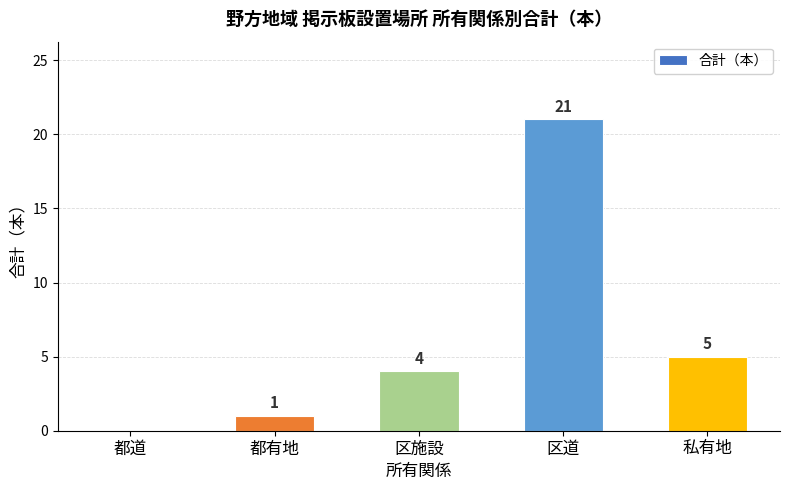

How many series are shown in this chart?

1